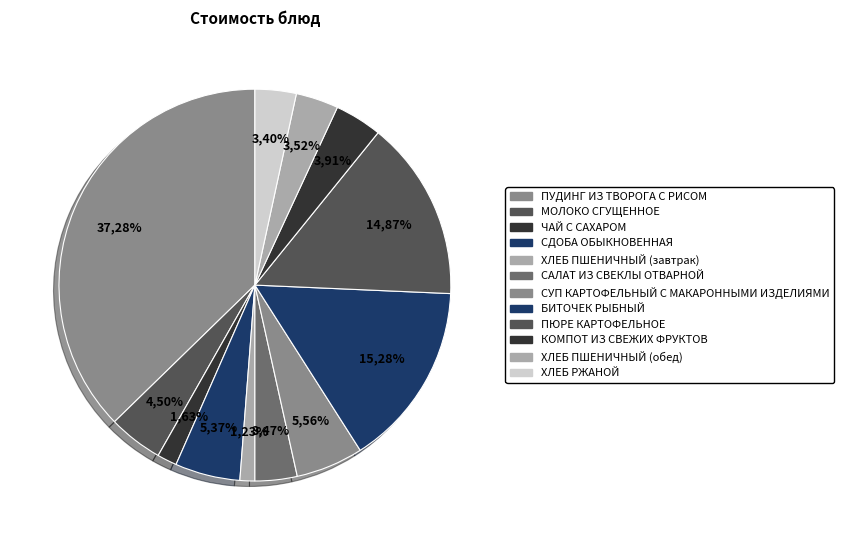

How many slices are in this pie chart?

12